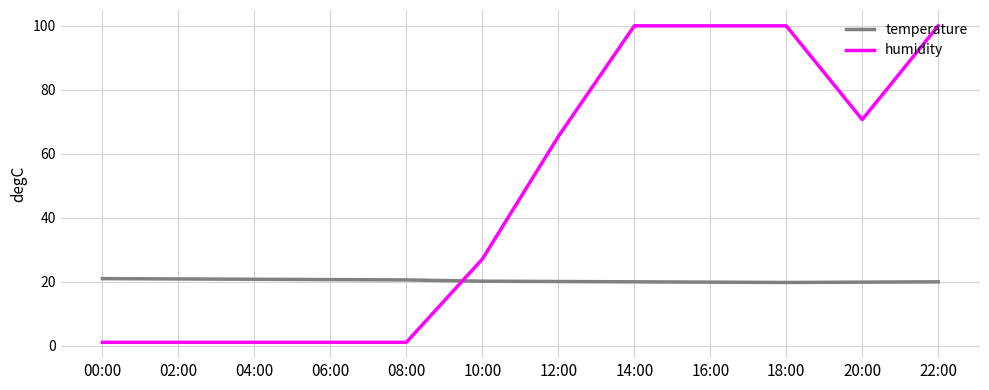

Which series changed the most between 00:00 and 10:00?

humidity